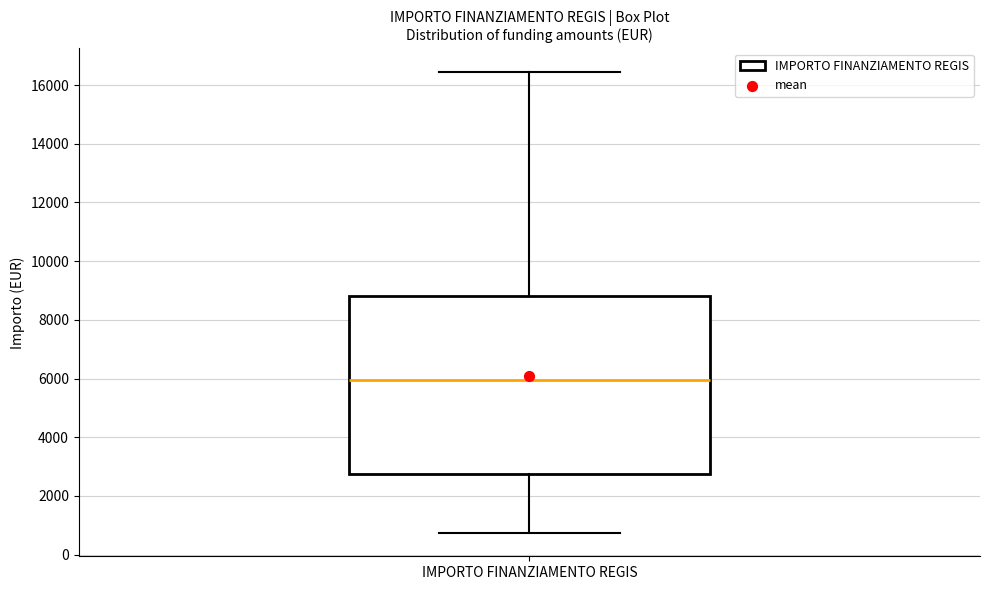

Transcribe this box plot: give where the median line is, the range the box spans, and where the two whiskers end, as read against the y-axis. The values are not printed on the chart, so give them approximately, as read against the axis.

median 6000, box 2800 to 8800, whiskers 800 to 16400